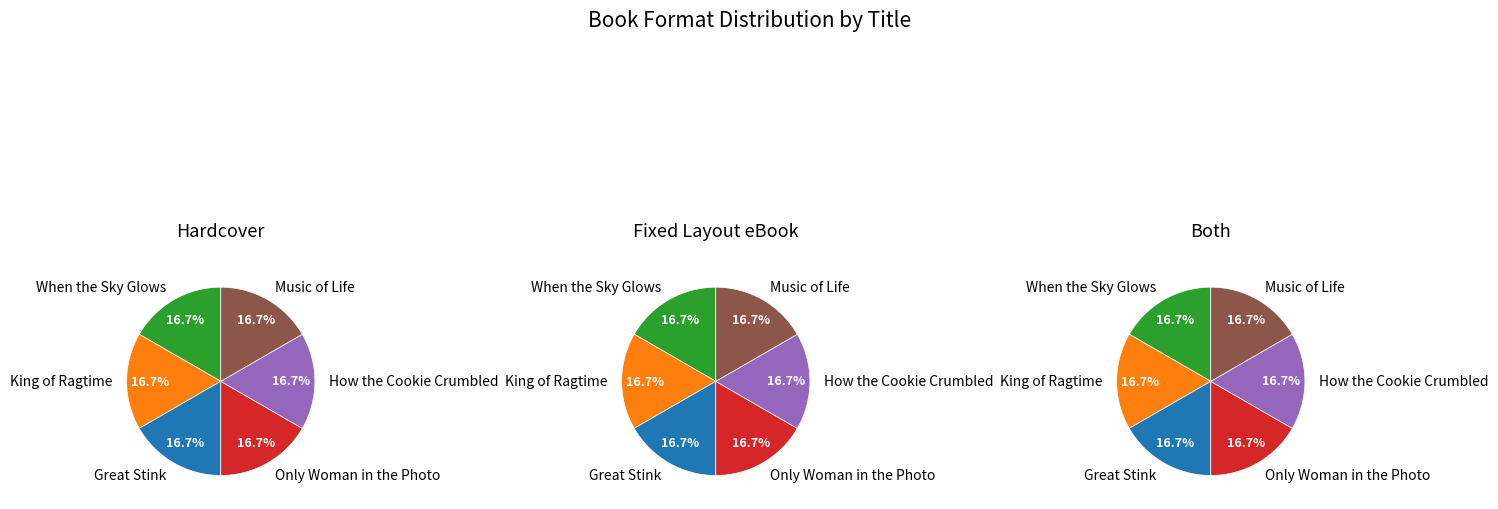

Between When the Sky Glows and King of Ragtime, which series saw the biggest shift?

When the Sky Glows